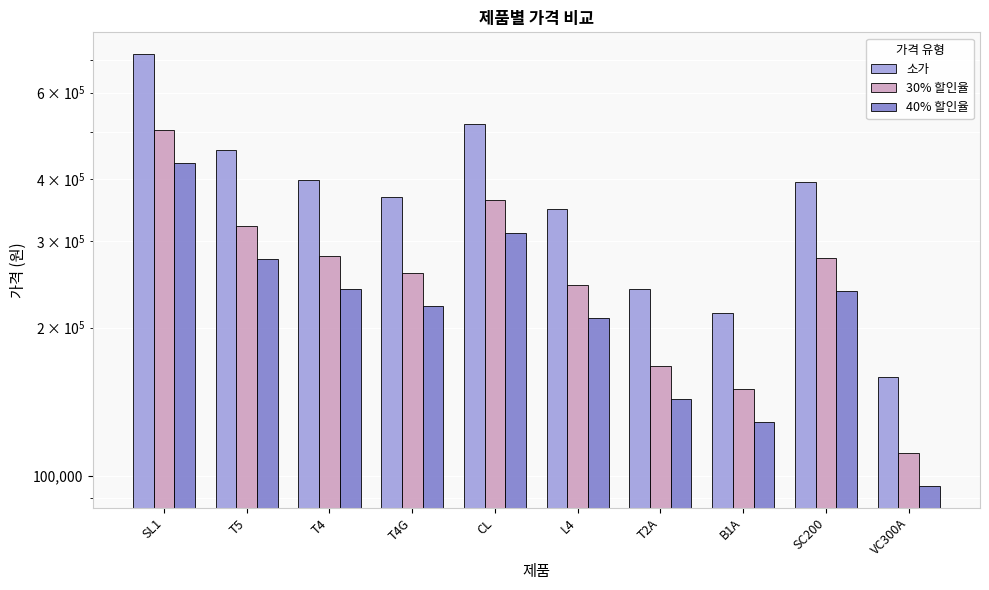

Is the value of 소가 at T4G greater than the value of 40% 할인율 at B1A?

Yes